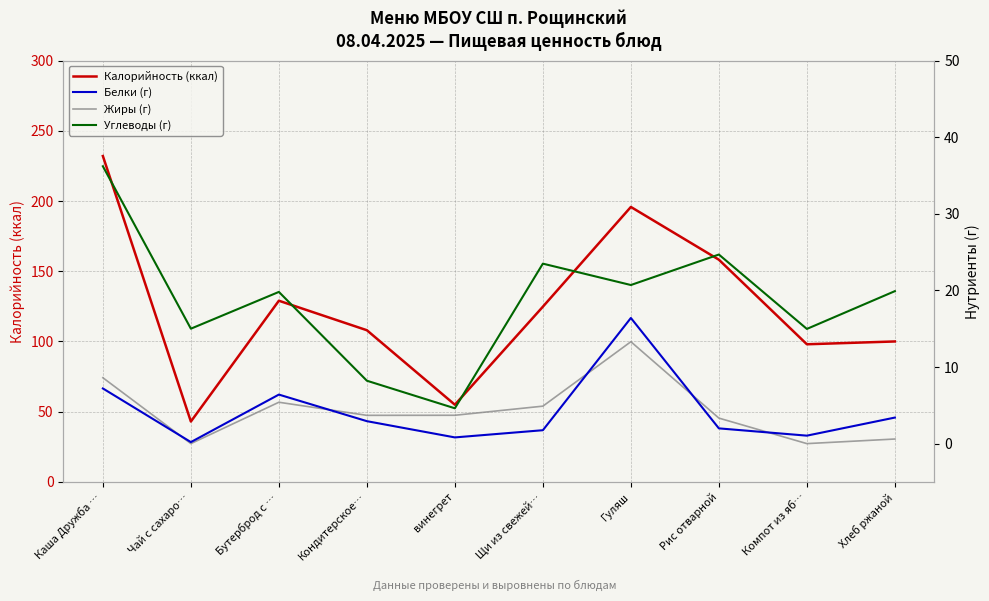

What is the difference between the second highest and minimum values in the Углеводы (г) series?

20.1